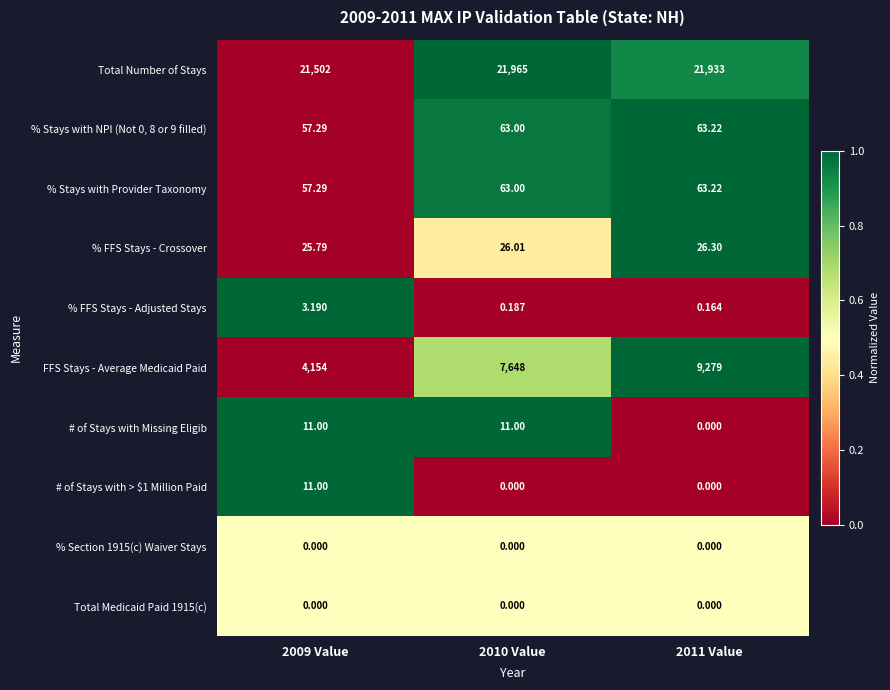

Which series has the largest total across all categories?

Total Number of Stays